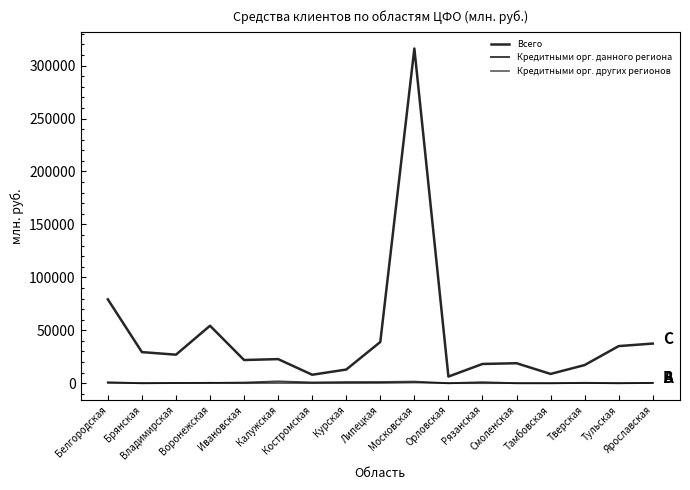

What is the sum of all Кредитными орг. других регионов values?

2396